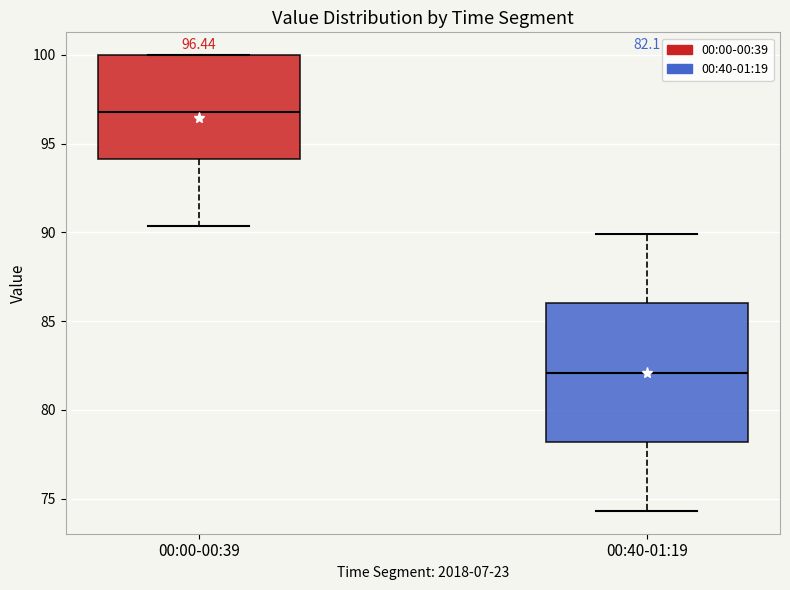

Which box has the lowest median line?

00:40-01:19